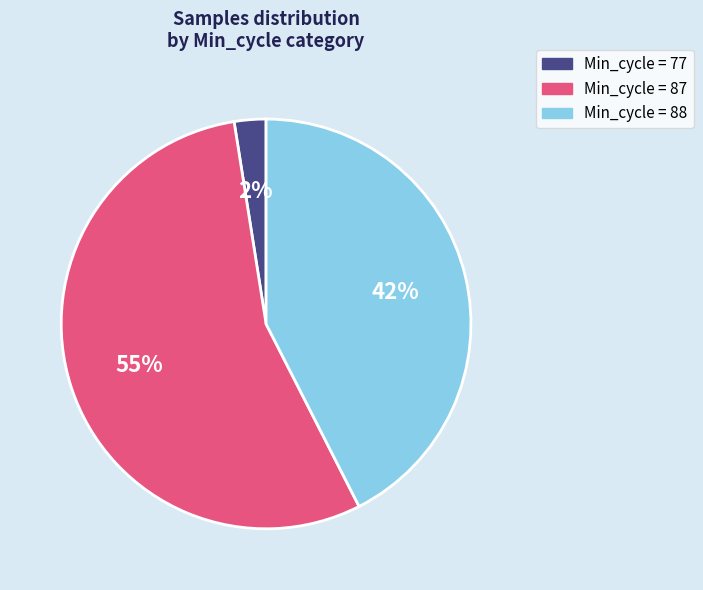

To the nearest percent, what is the average slice percentage?

33%